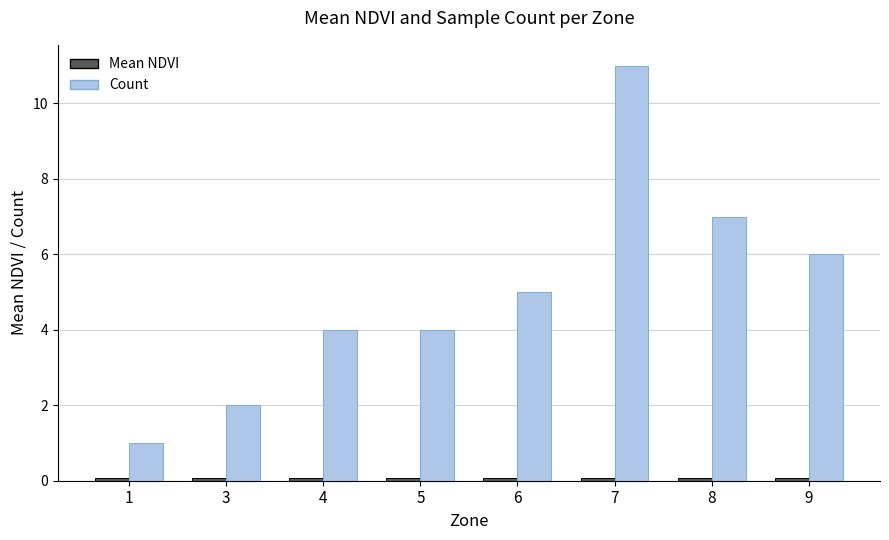

What is the maximum value shown in the chart?

11.0